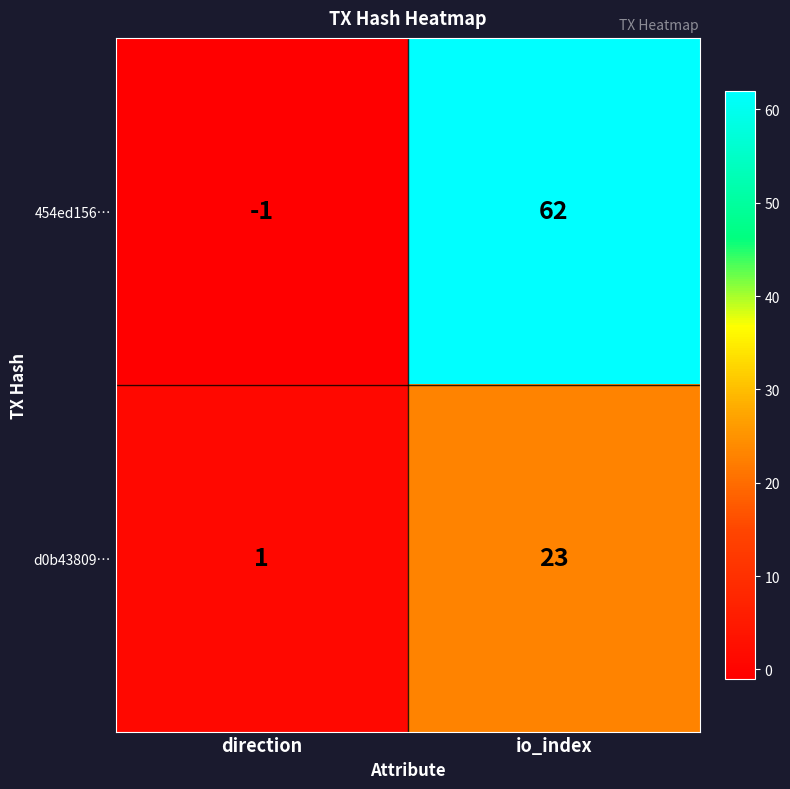

The 454ed156… series shows -1 at direction. True or false?

True